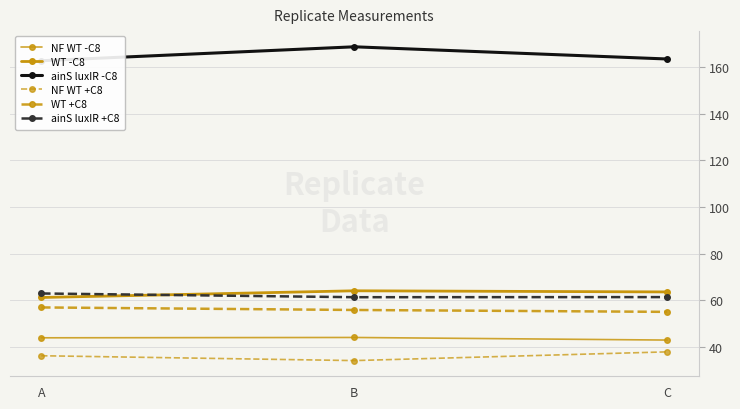

How many values in the NF WT +C8 series exceed 36?

2